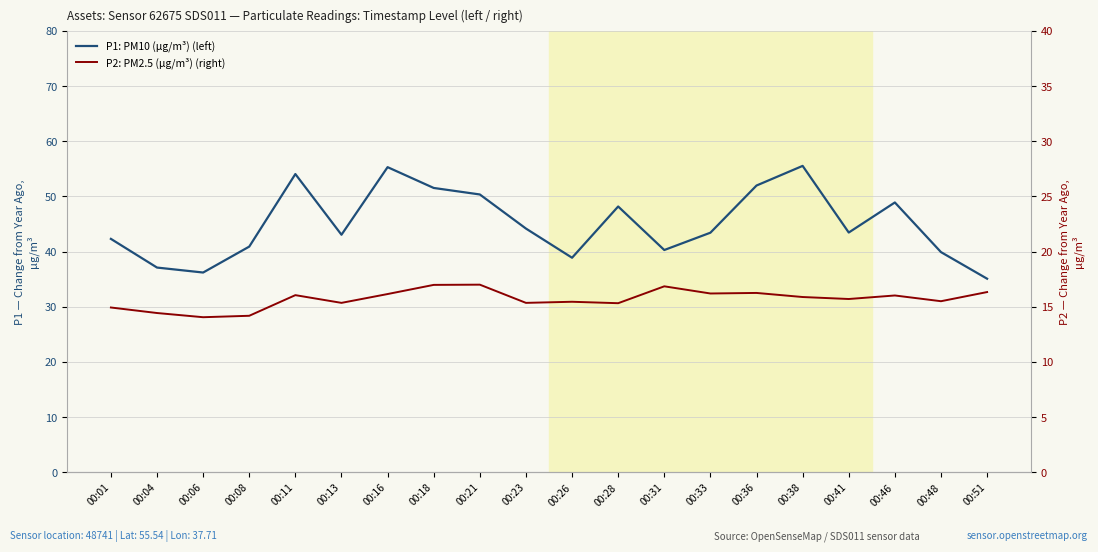

What is the difference between the P1: PM10 (µg/m³) (left) values at 00:08 and 00:11?

13.1